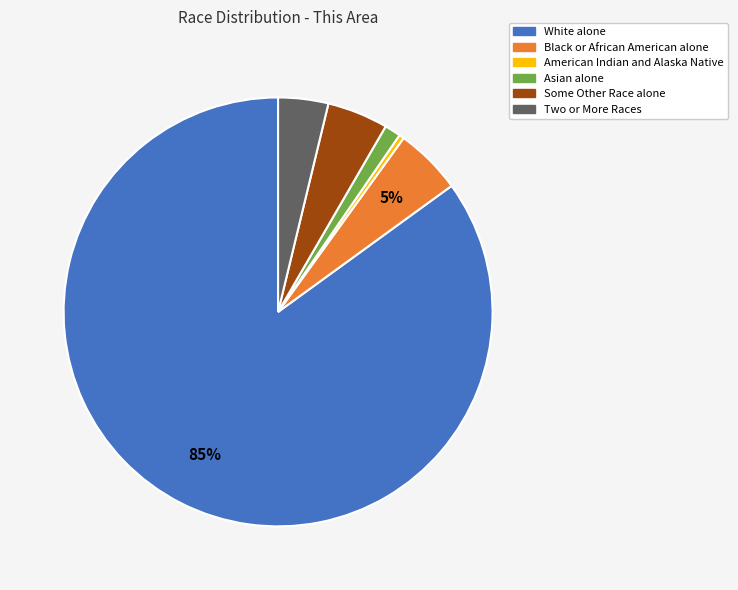

Between Some Other Race alone and Asian alone, which is larger?

Some Other Race alone